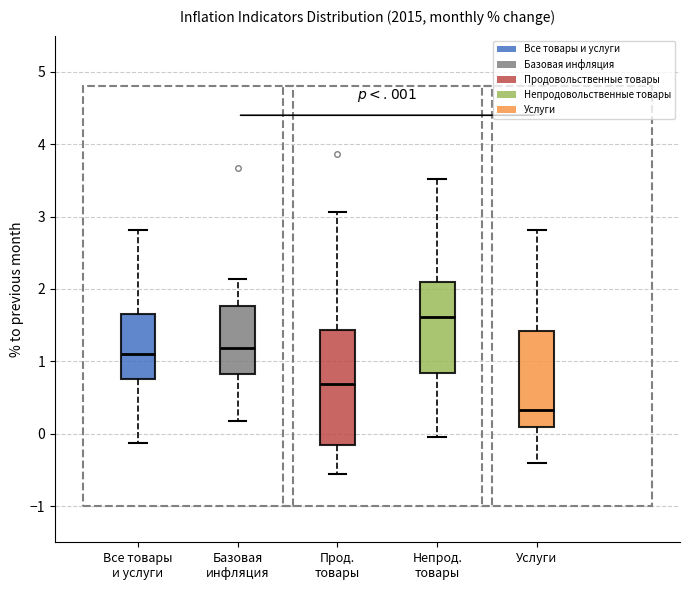

Which box is the tallest, from its lower edge to its upper edge?

Прод. товары